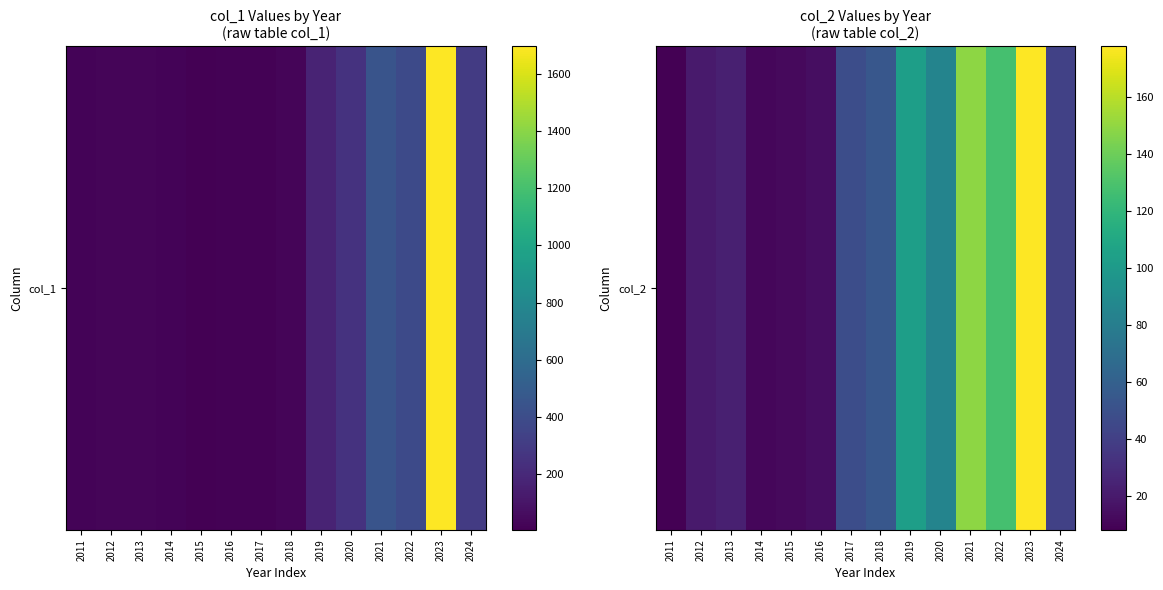

Reading right to left, transcribe all the data shown in this chart.

41	178	128	149	85	103	54	48	14	12	11	23	20	8